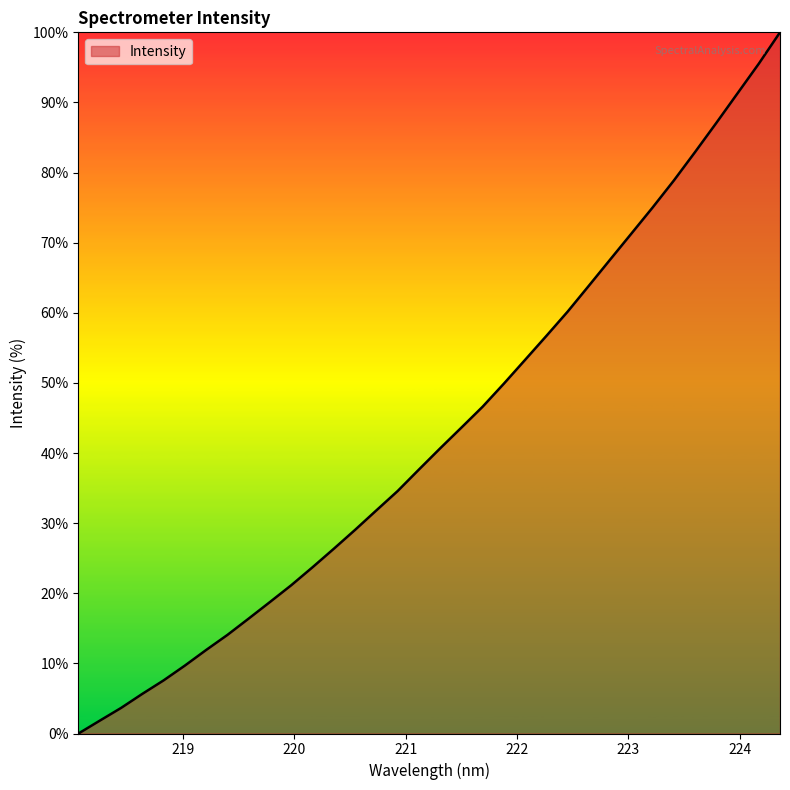

How many distinct data groups are displayed?

1